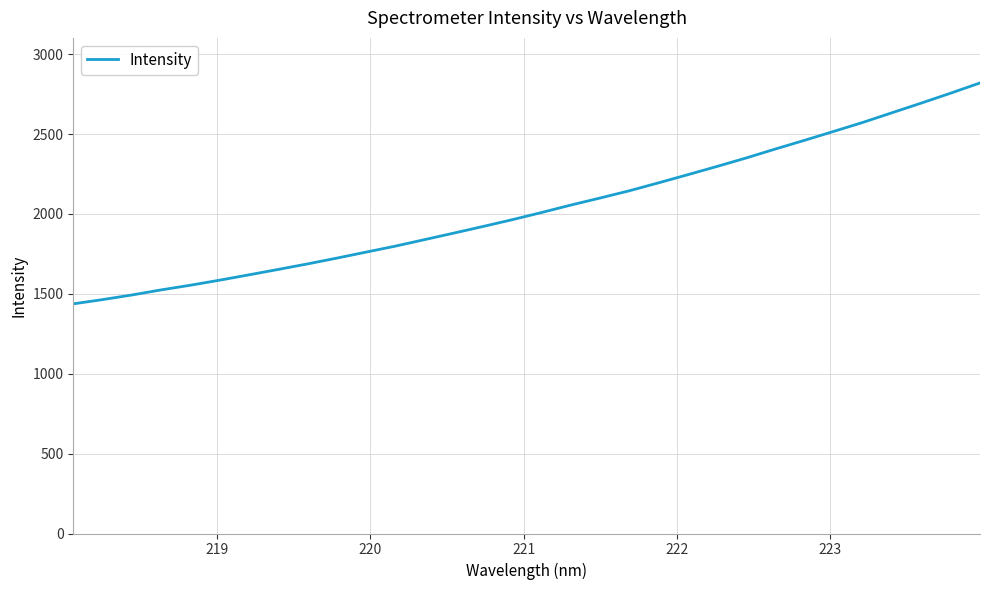

Does the chart have visible grid lines?

Yes